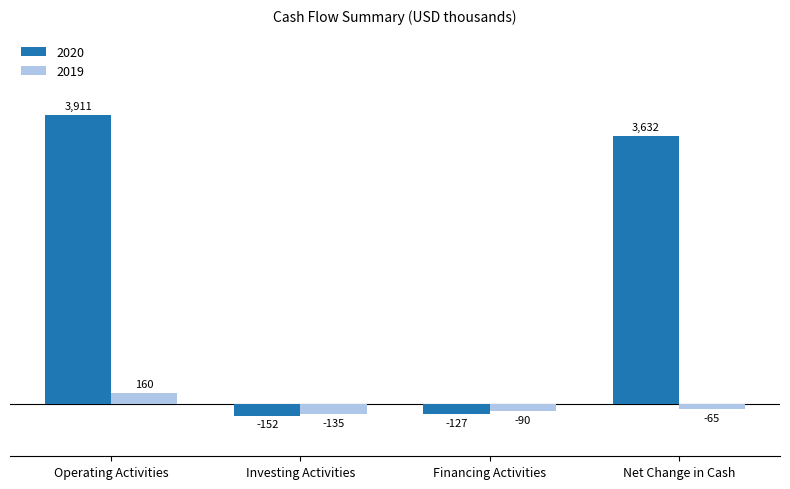

How many groups of bars are there?

4